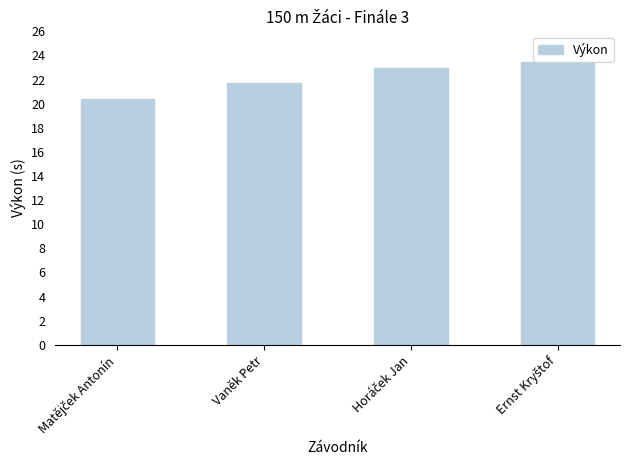

What is the minimum value shown in the chart?

20.4